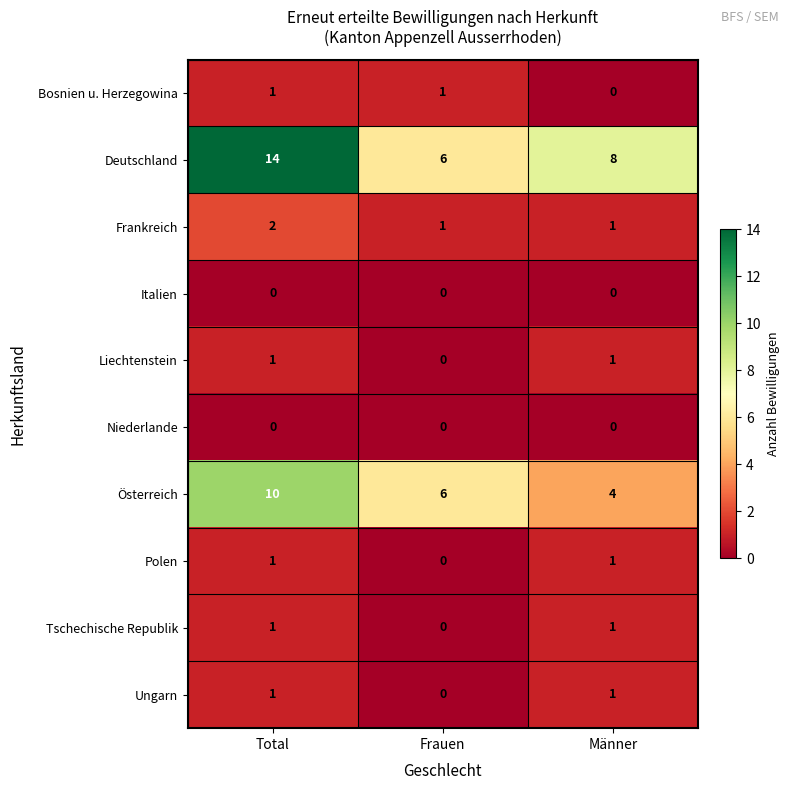

What is the difference between the highest and lowest values at Frauen?

6